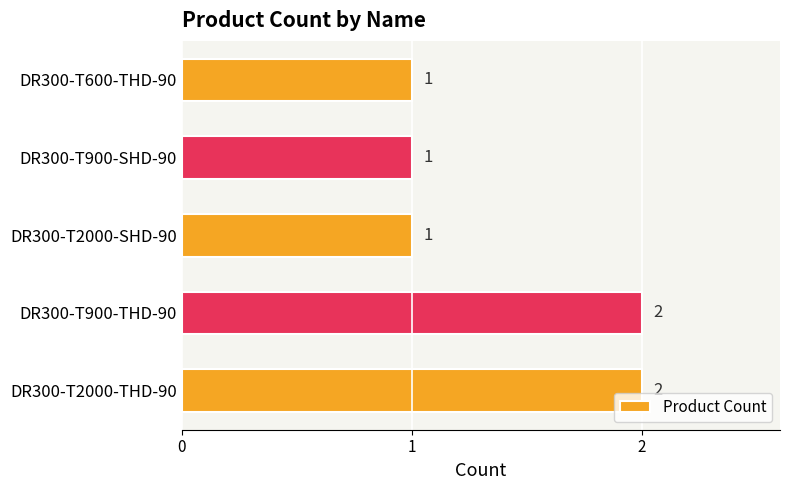

What is the average value?

1